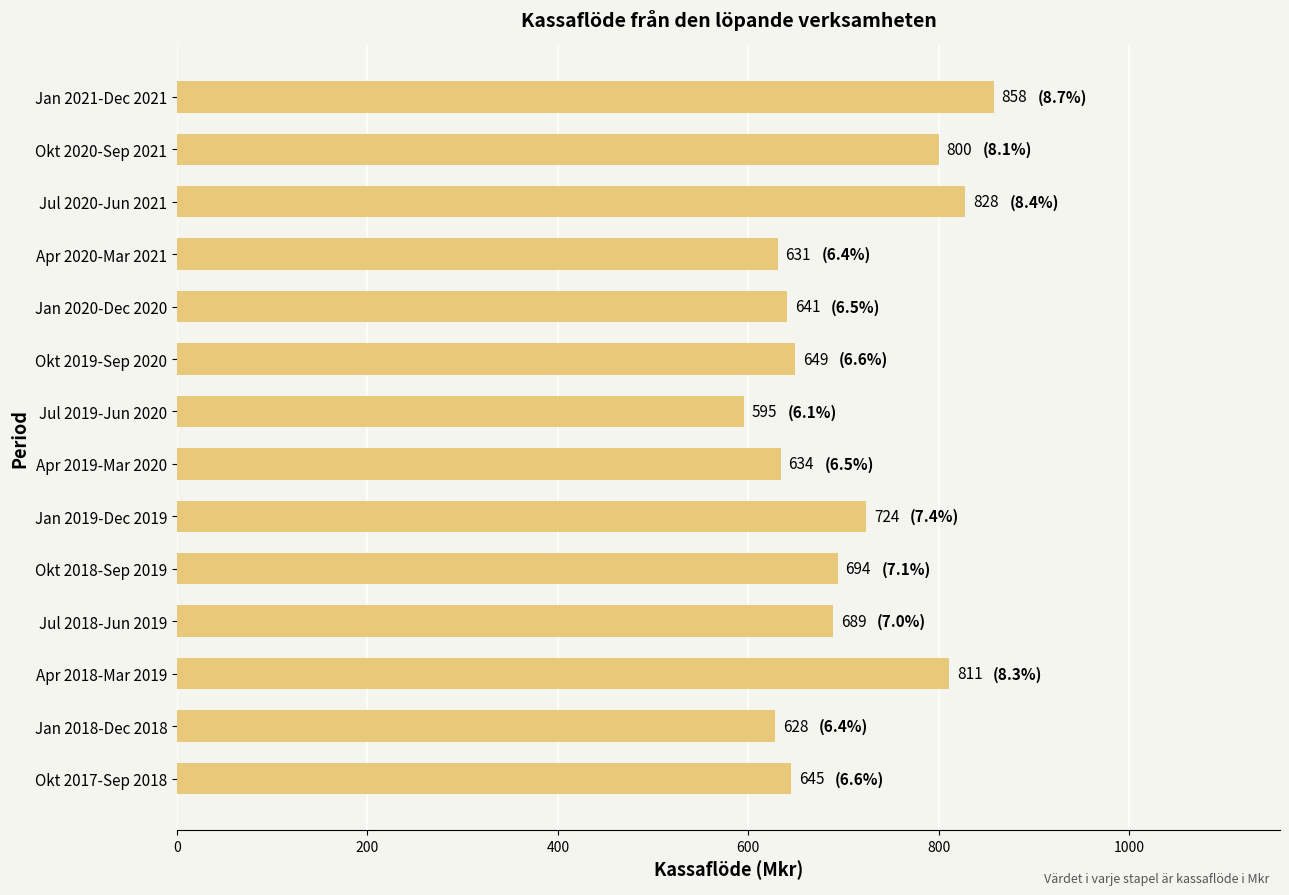

What is the change in value from Apr 2019-Mar 2020 to Apr 2020-Mar 2021?

-3